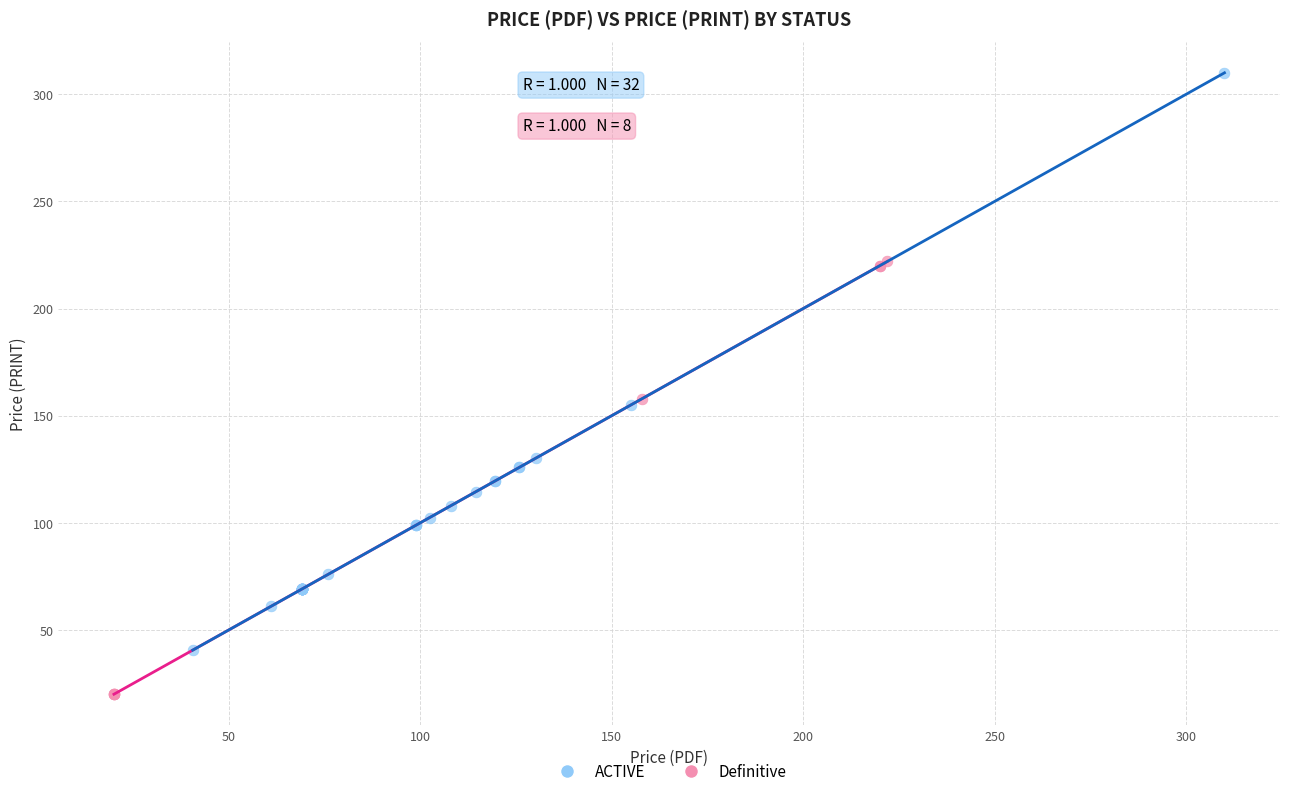

Which series contains the lowest Y value?

Definitive